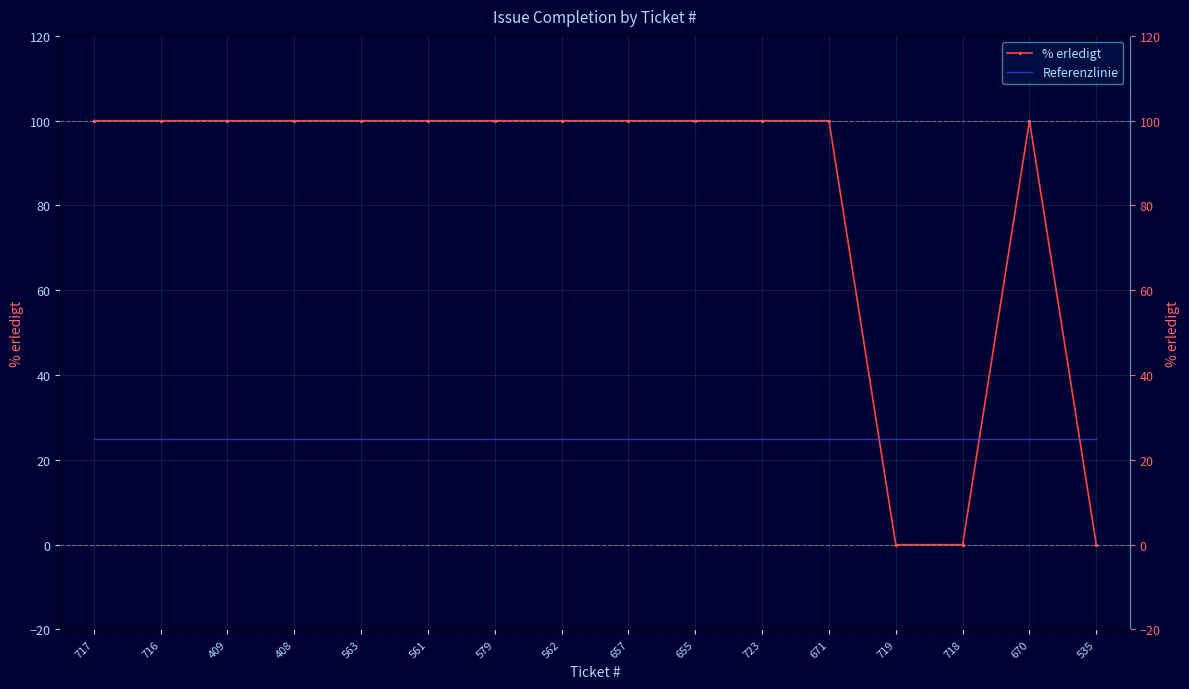

What are all the series names shown in the legend?

% erledigt, Referenzlinie